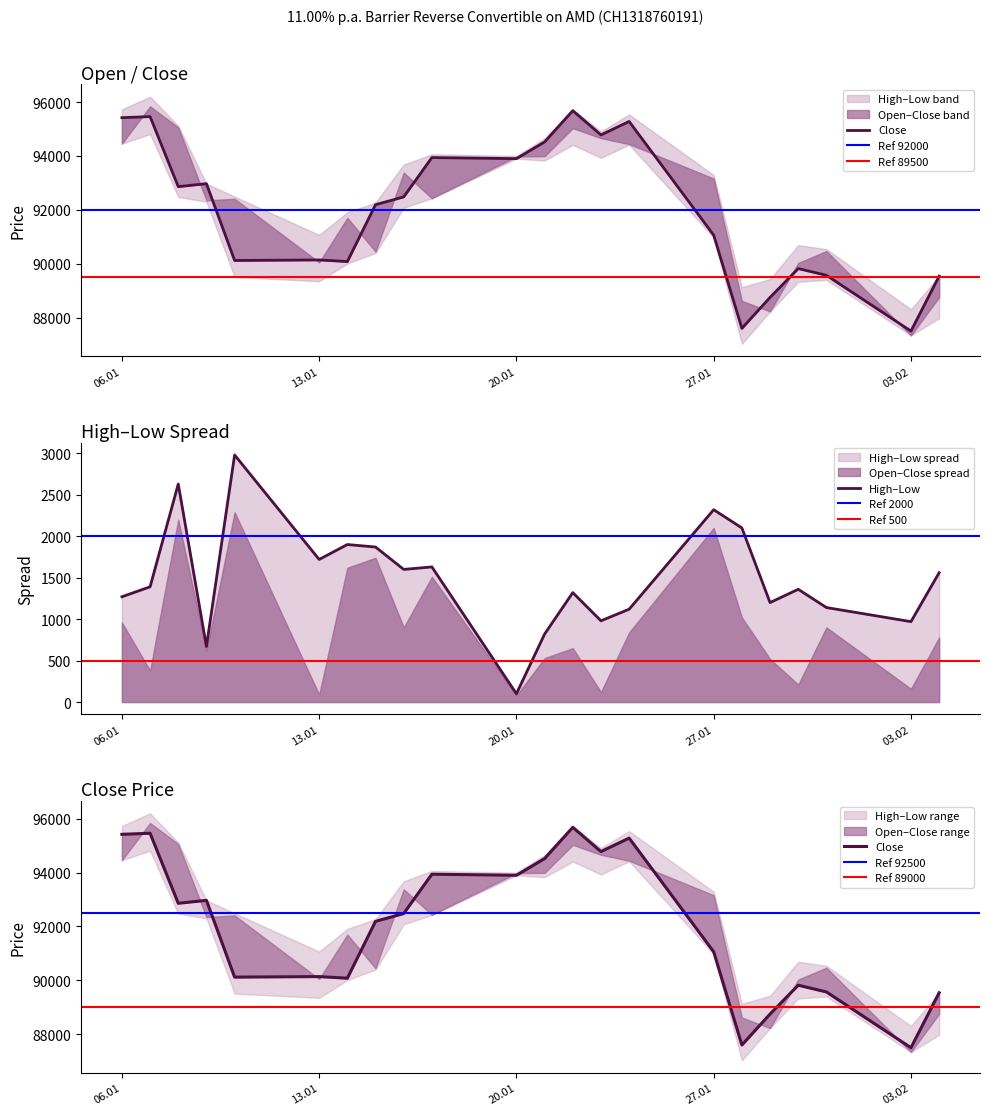

True or false: Close and Low cross at least once.

False